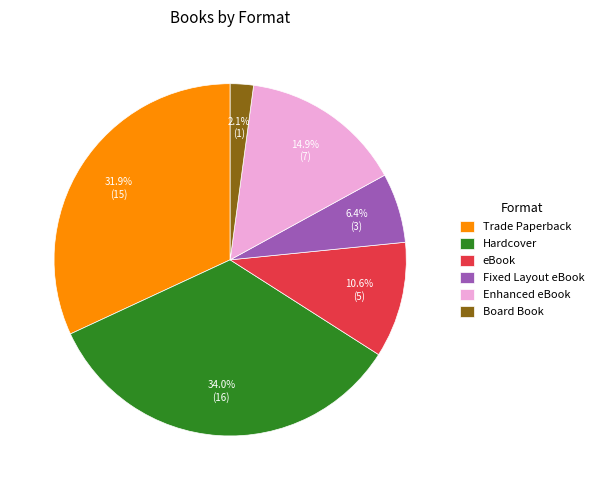

The Fixed Layout eBook slice represents 6% of the pie. True or false?

True